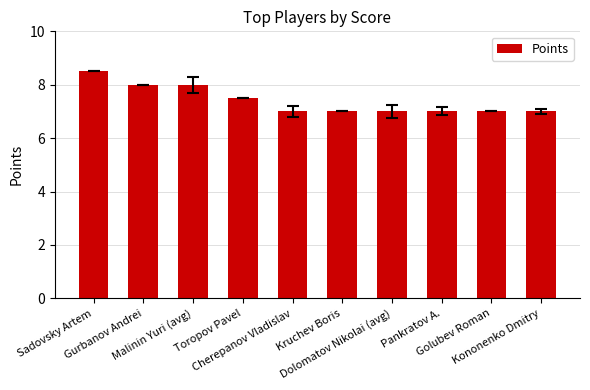

Which has a higher value, Kruchev Boris or Toropov Pavel?

Toropov Pavel